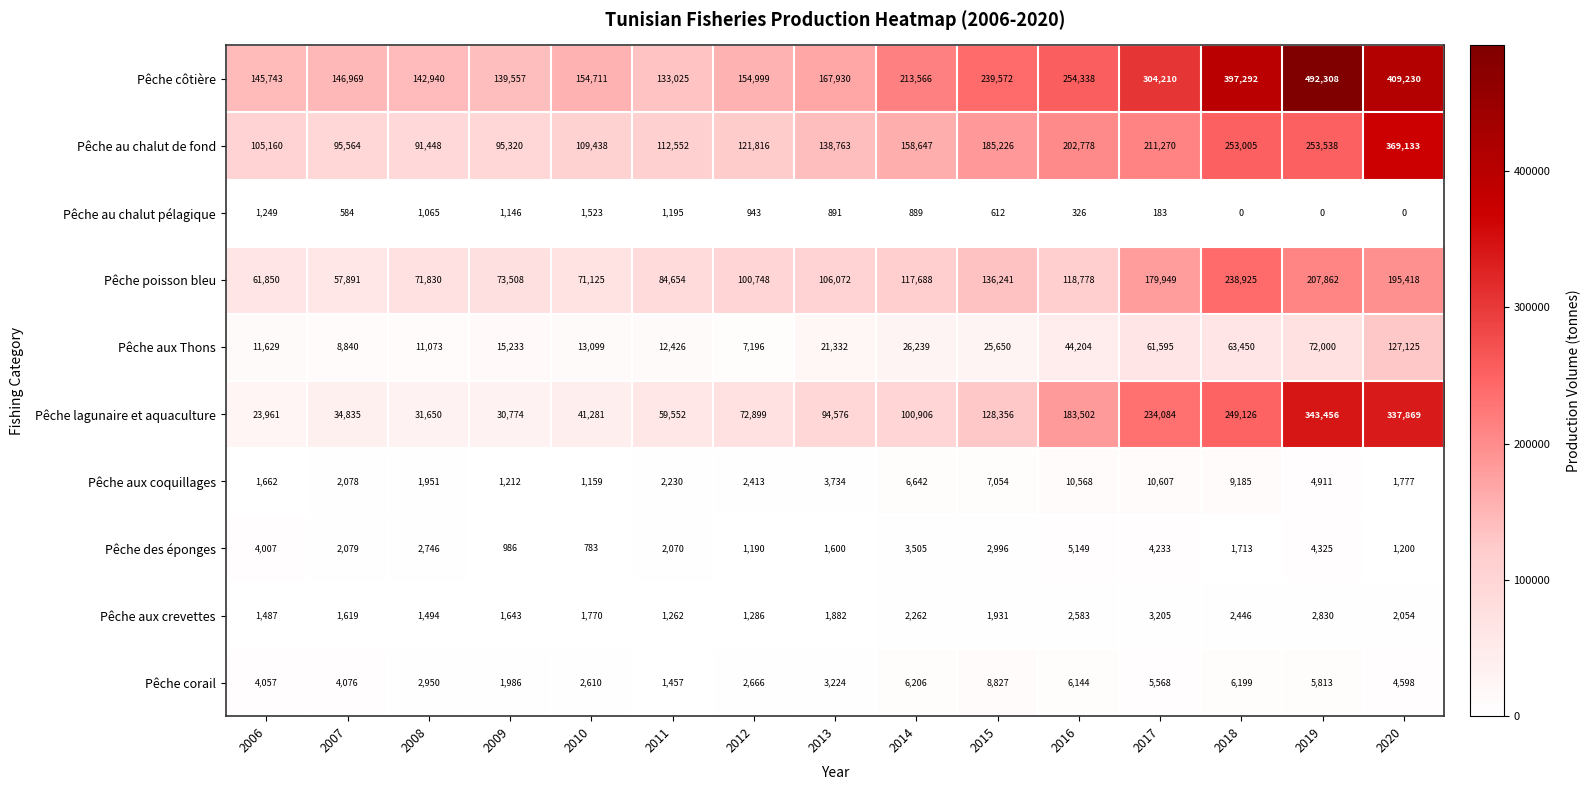

What value does the Pêche au chalut de fond series have at 2012, to the nearest 10?

121820